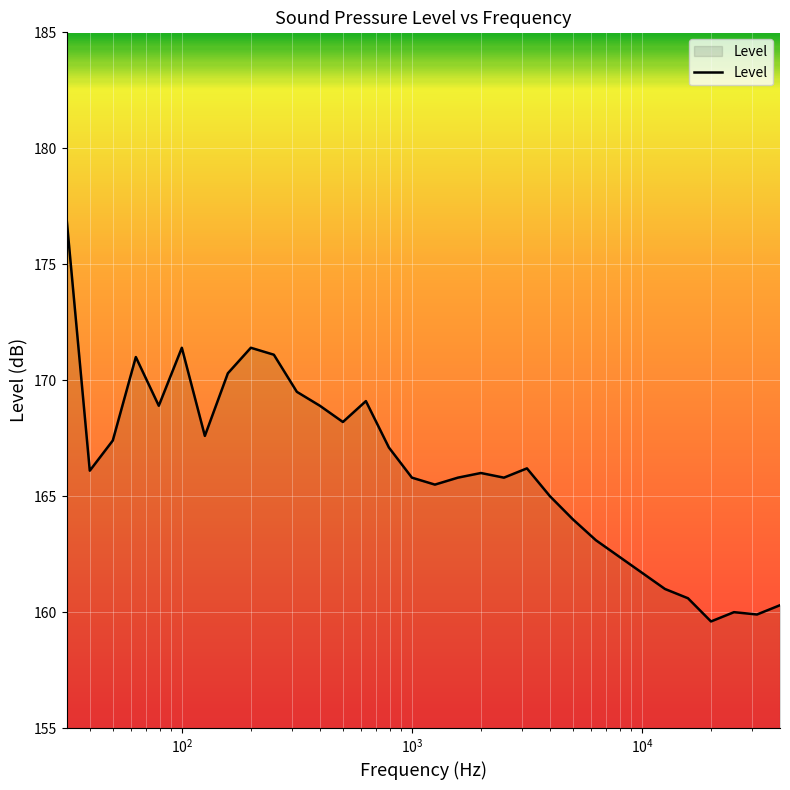

True or false: the data has more than 0 interior local peaks.

True